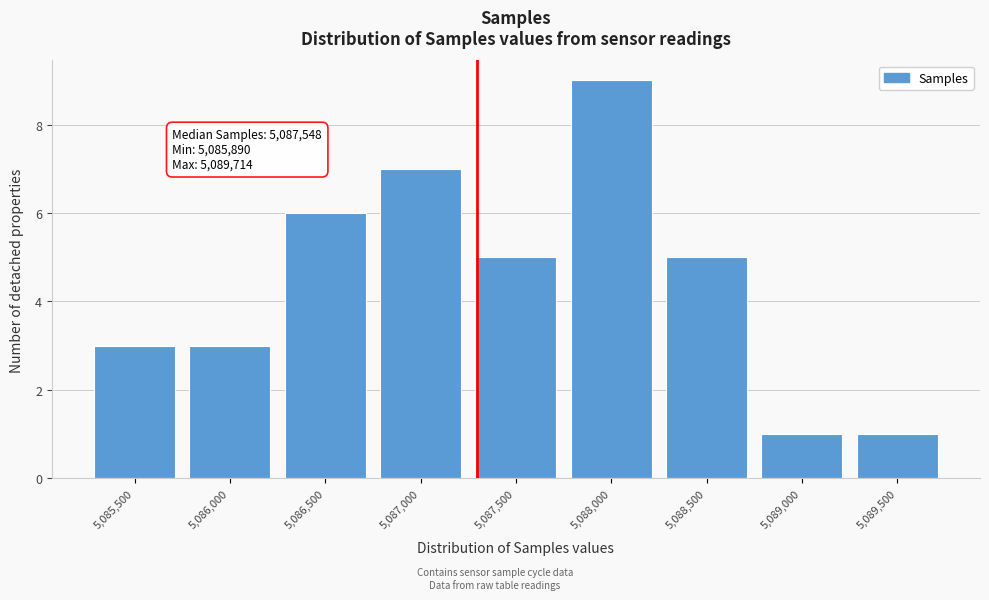

Reading left to right, extract all data points from this chart.

5,085,500=3	5,086,000=3	5,086,500=6	5,087,000=7	5,087,500=5	5,088,000=9	5,088,500=5	5,089,000=1	5,089,500=1